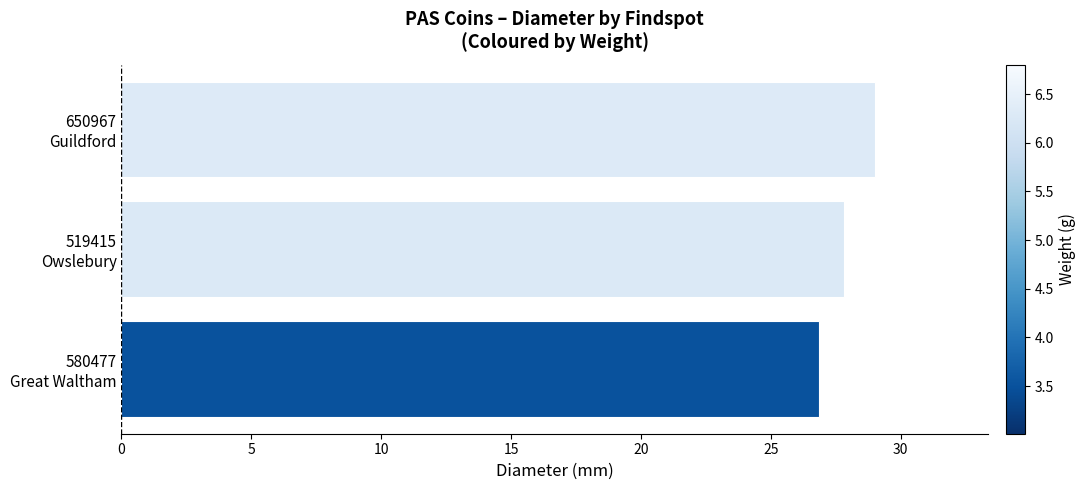

What is the difference between the maximum and minimum values?

2.1